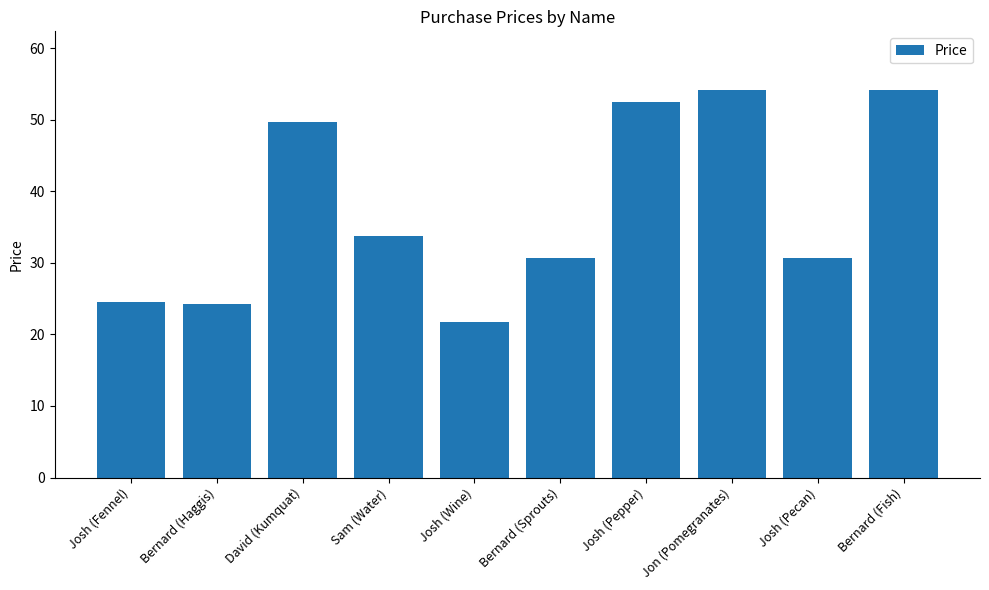

At which label does the data first exceed 33?

David (Kumquat)